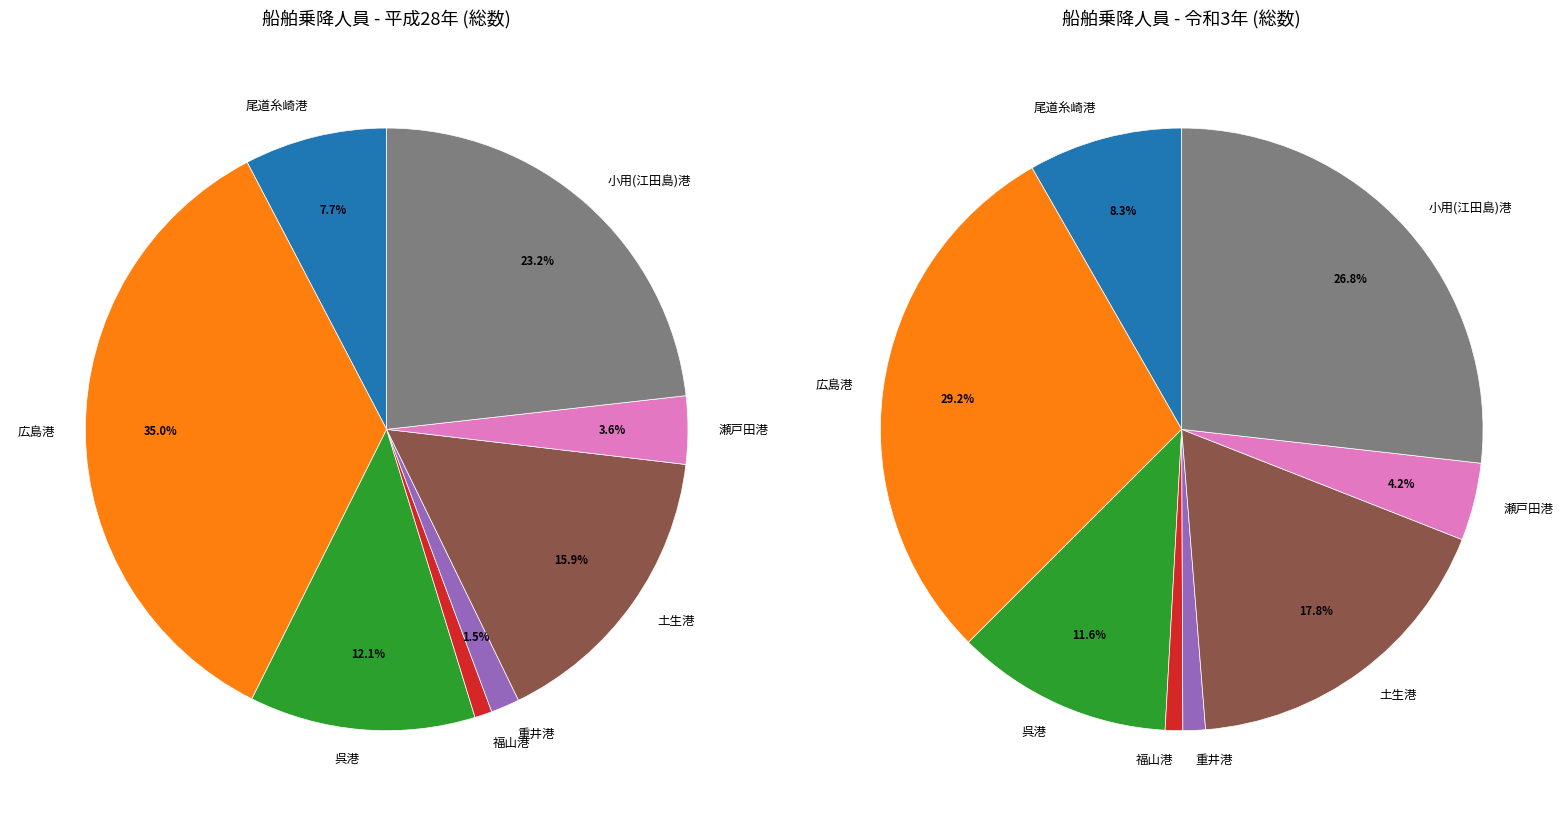

Does any single category account for the majority?

No